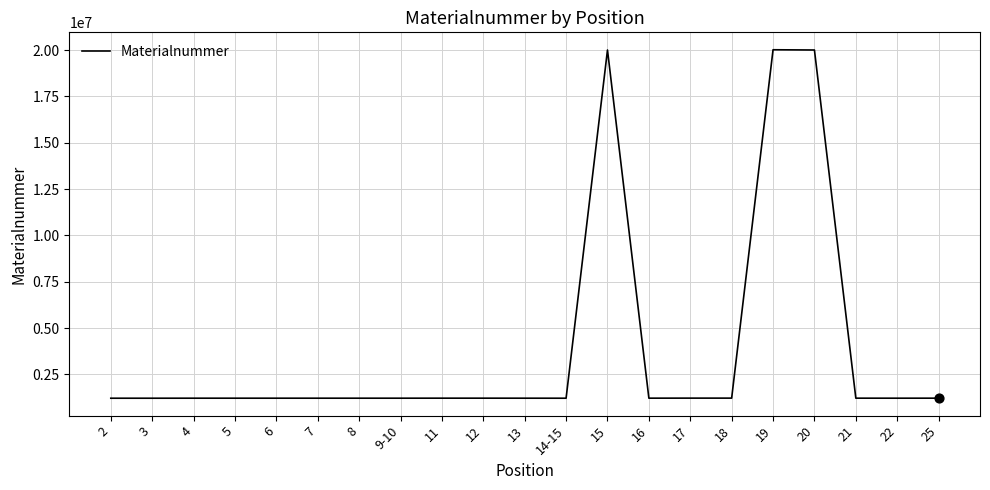

What is the ratio of the value at 8 to the value at 4?

1.0